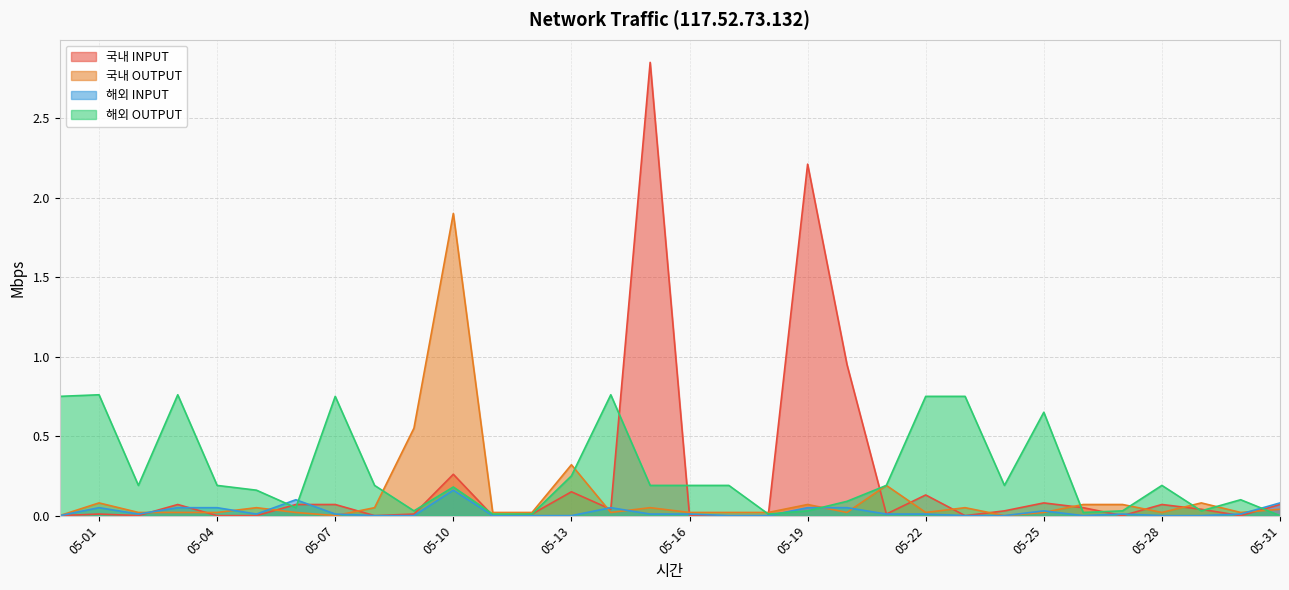

How many series are shown in this chart?

4